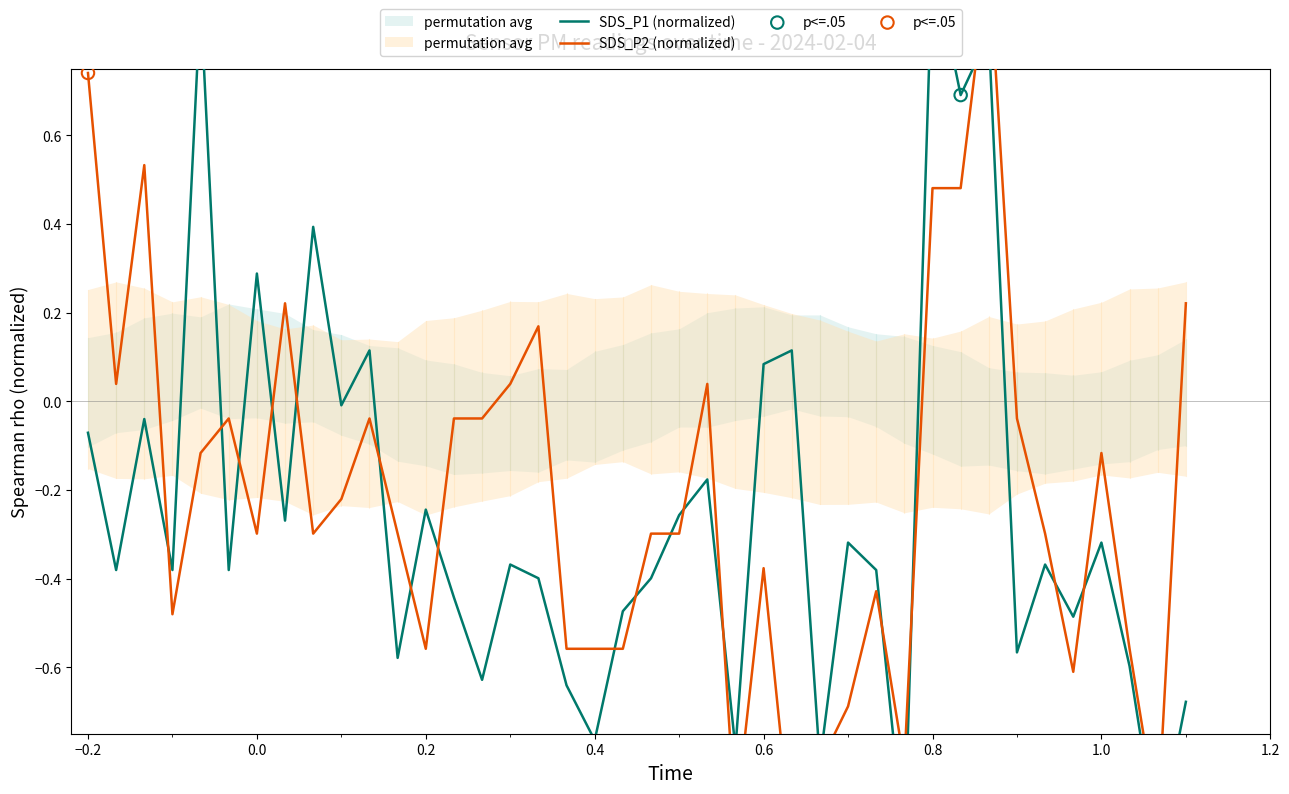

Which series has the largest Y range (max minus min)?

SDS_P1